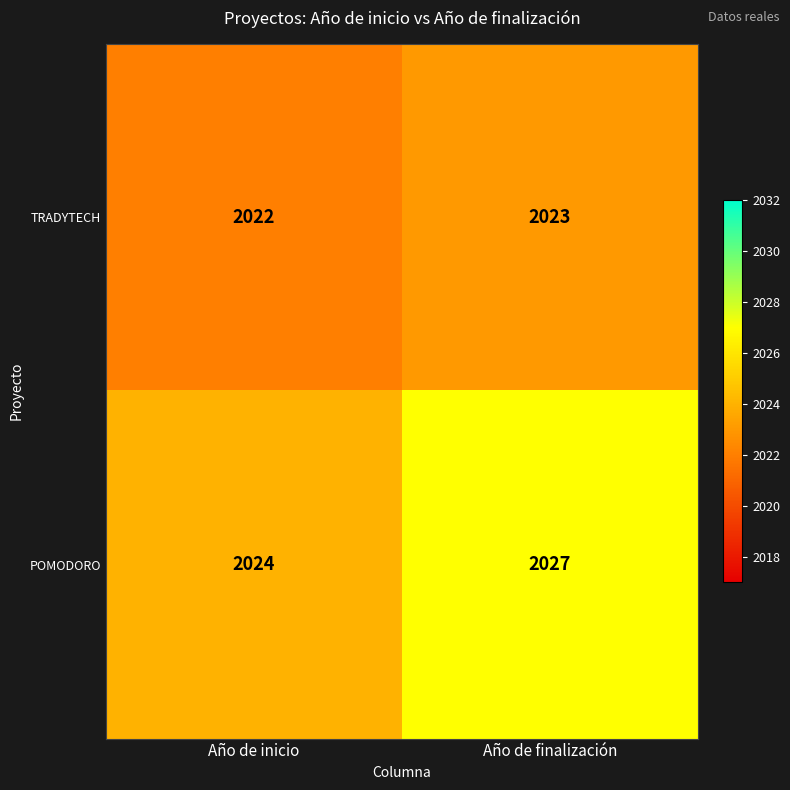

List the series in order of their peak value, lowest first.

TRADYTECH, POMODORO